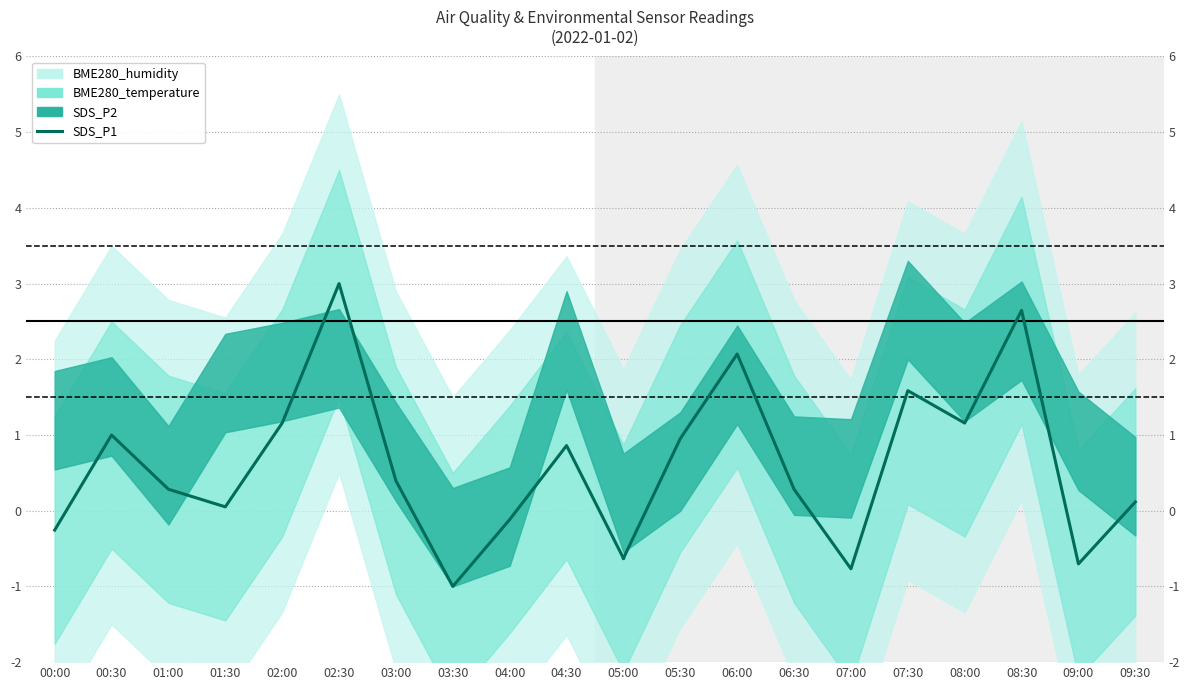

Does the chart display data point markers on the line(s)?

No